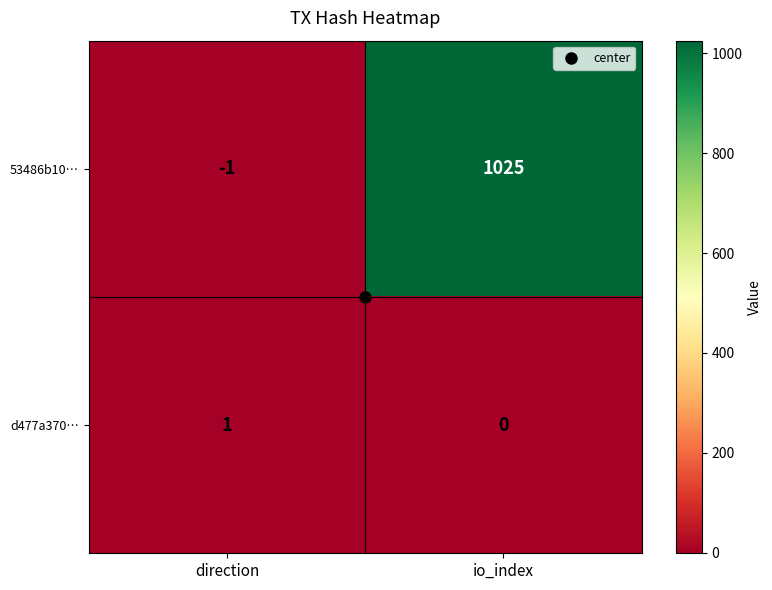

How many series are shown in this chart?

2